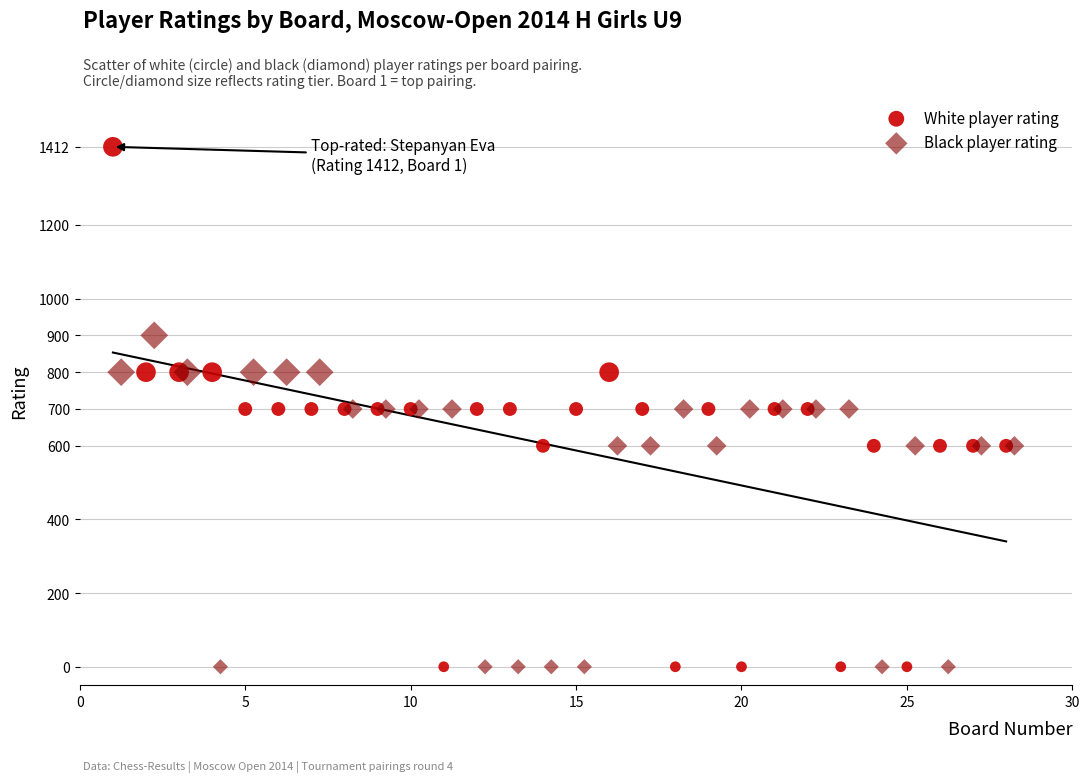

Which series has the widest spread of Y values?

White player rating